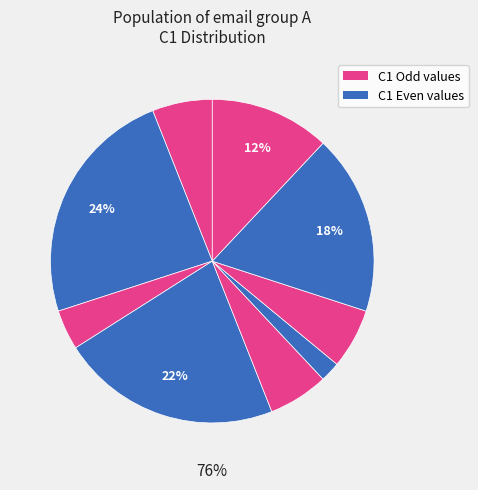

How many segments does this pie chart have?

9